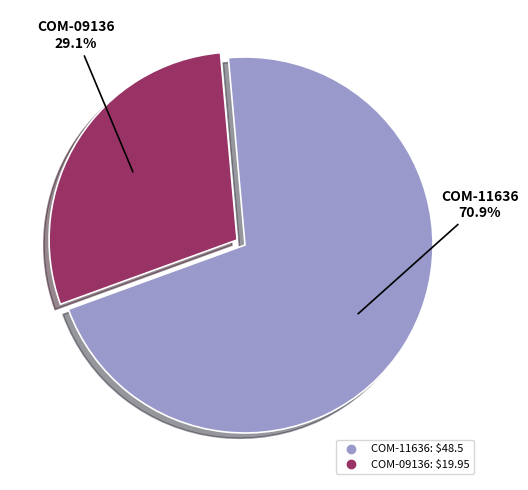

Does COM-09136 represent more than half of the total?

No